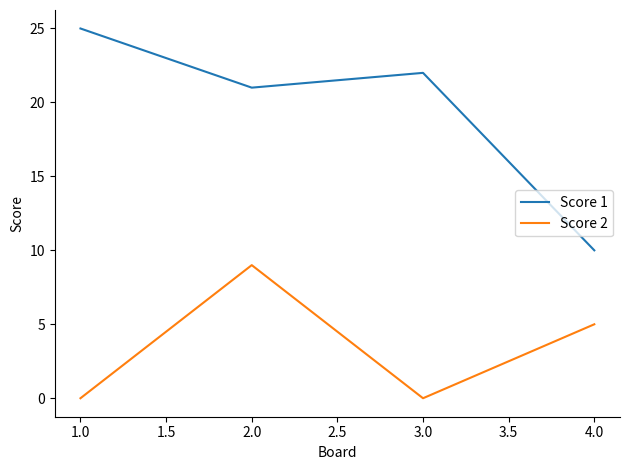

True or false: Score 2 and Score 1 intersect in this chart.

False